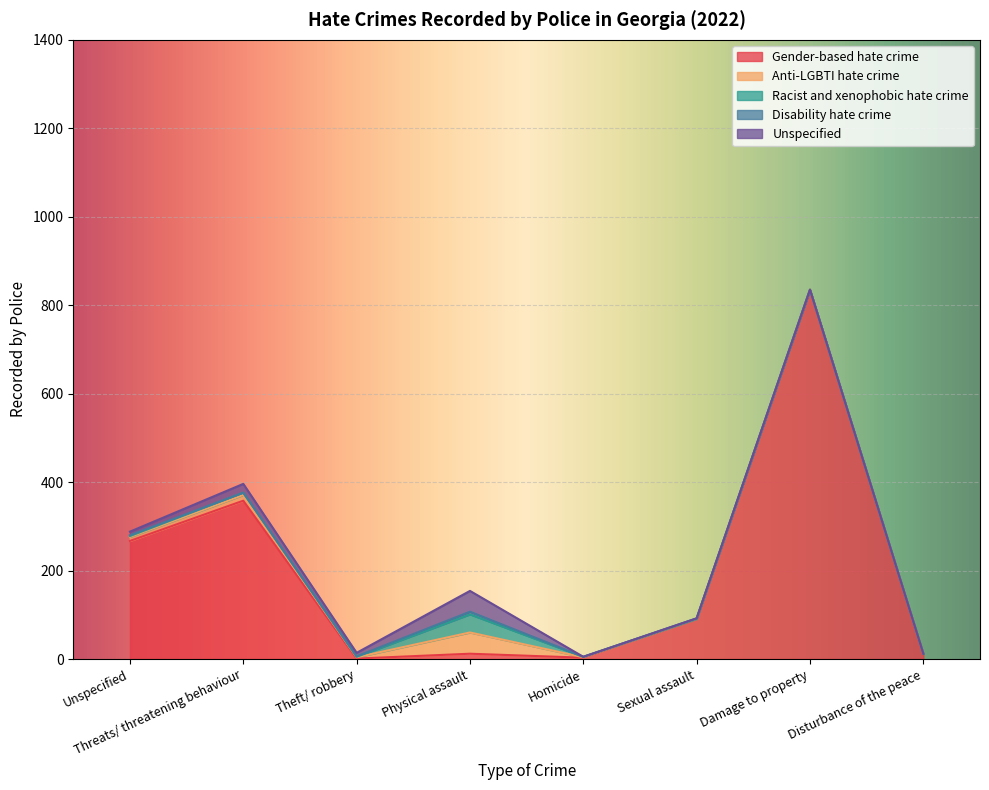

Which series changed the most between Sexual assault and Damage to property?

Gender-based hate crime